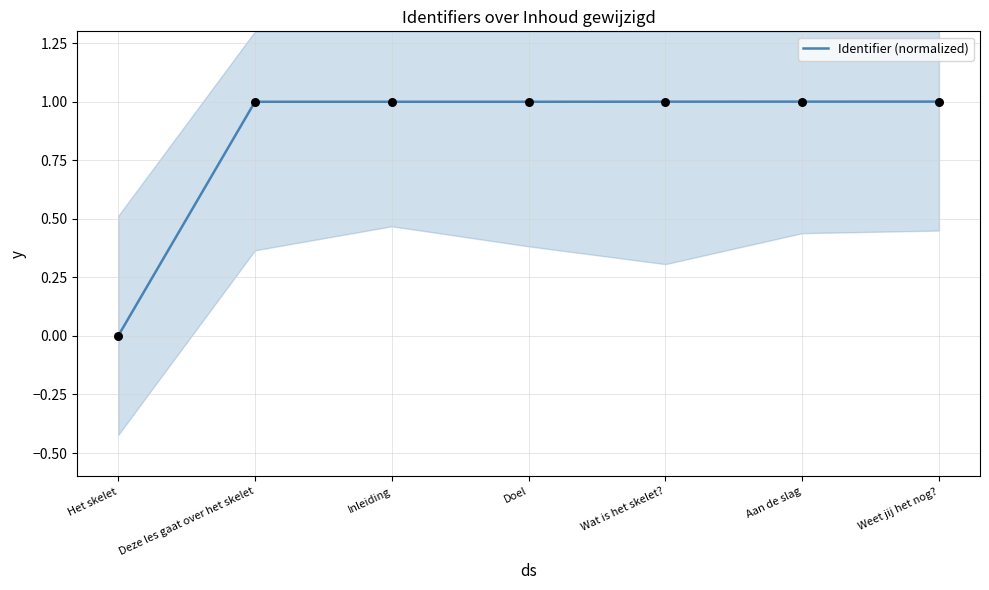

What is the change in value from Het skelet to Weet jij het nog??

+1.0